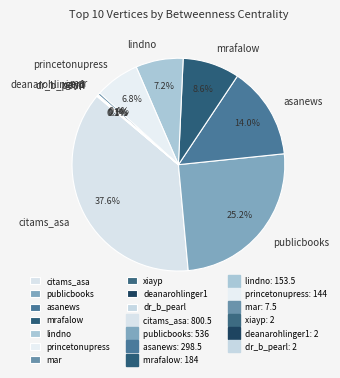

To the nearest percent, what is the combined percentage of mrafalow and citams_asa?

46%